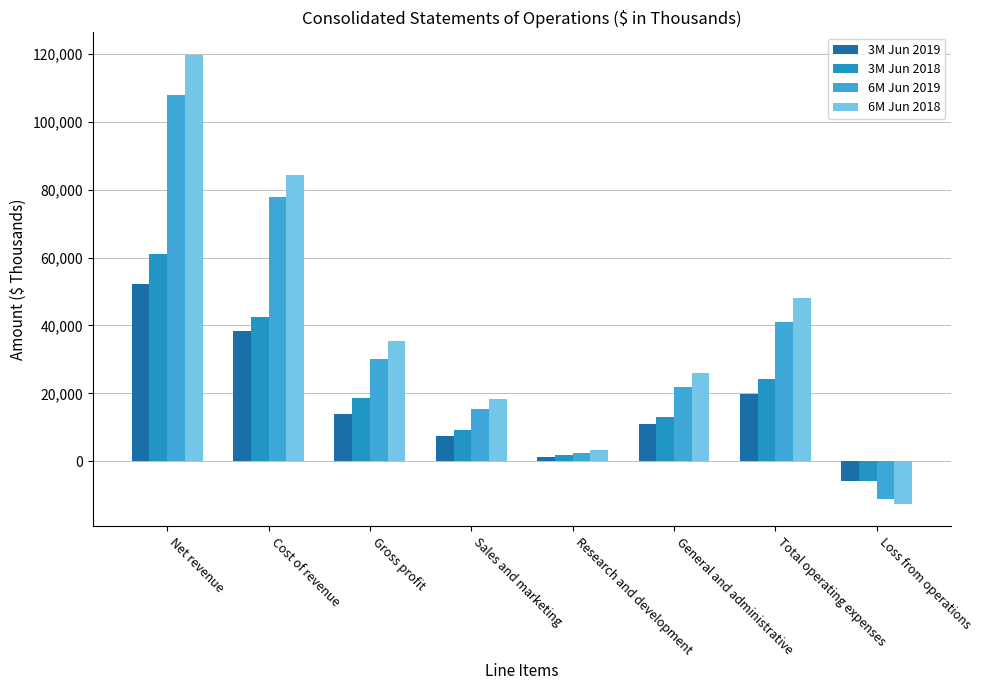

What is the difference between the highest and lowest values at Gross profit?

21500